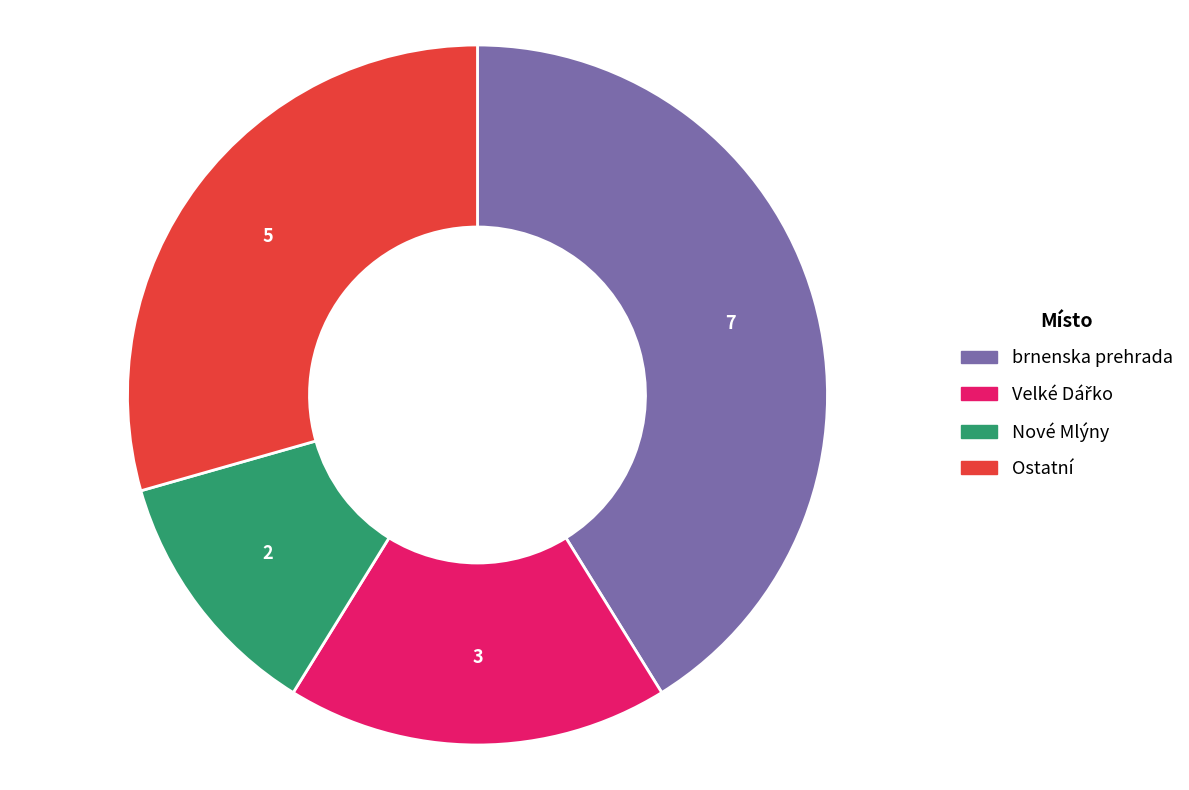

Is there a majority slice in this chart?

No